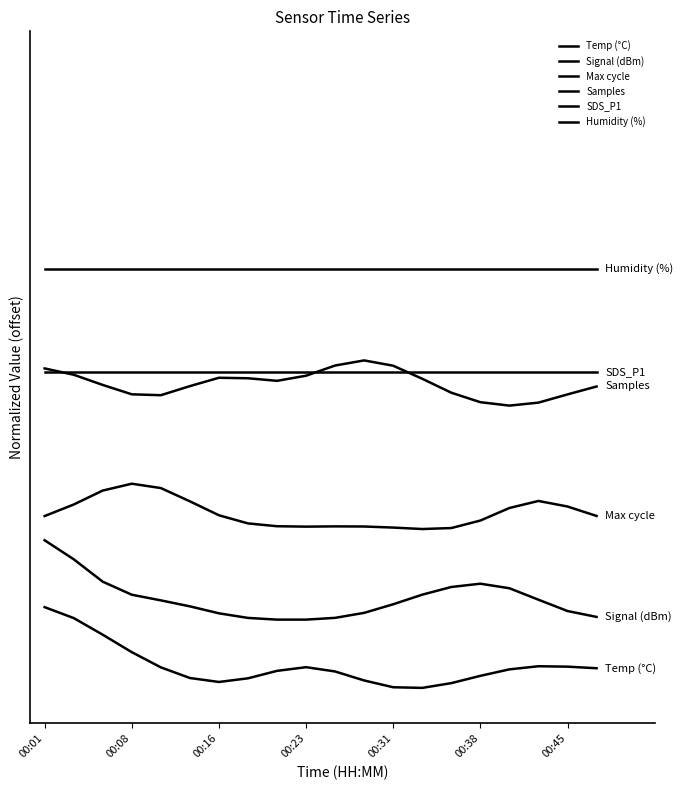

Does the chart have visible grid lines?

No